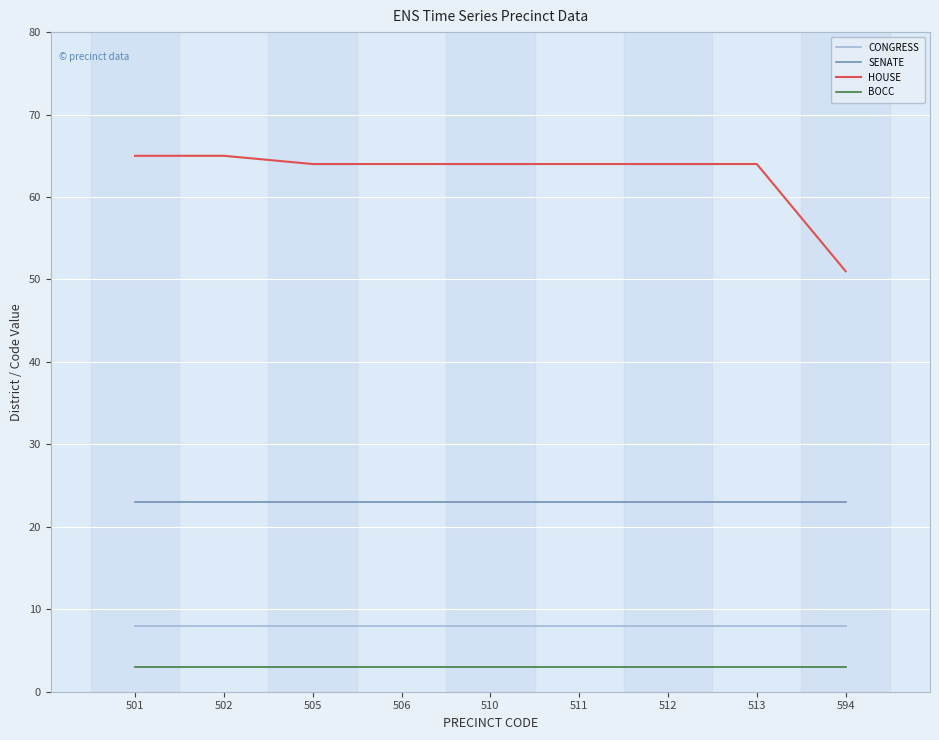

What is the sum of the BOCC values at 505 and 512?

6